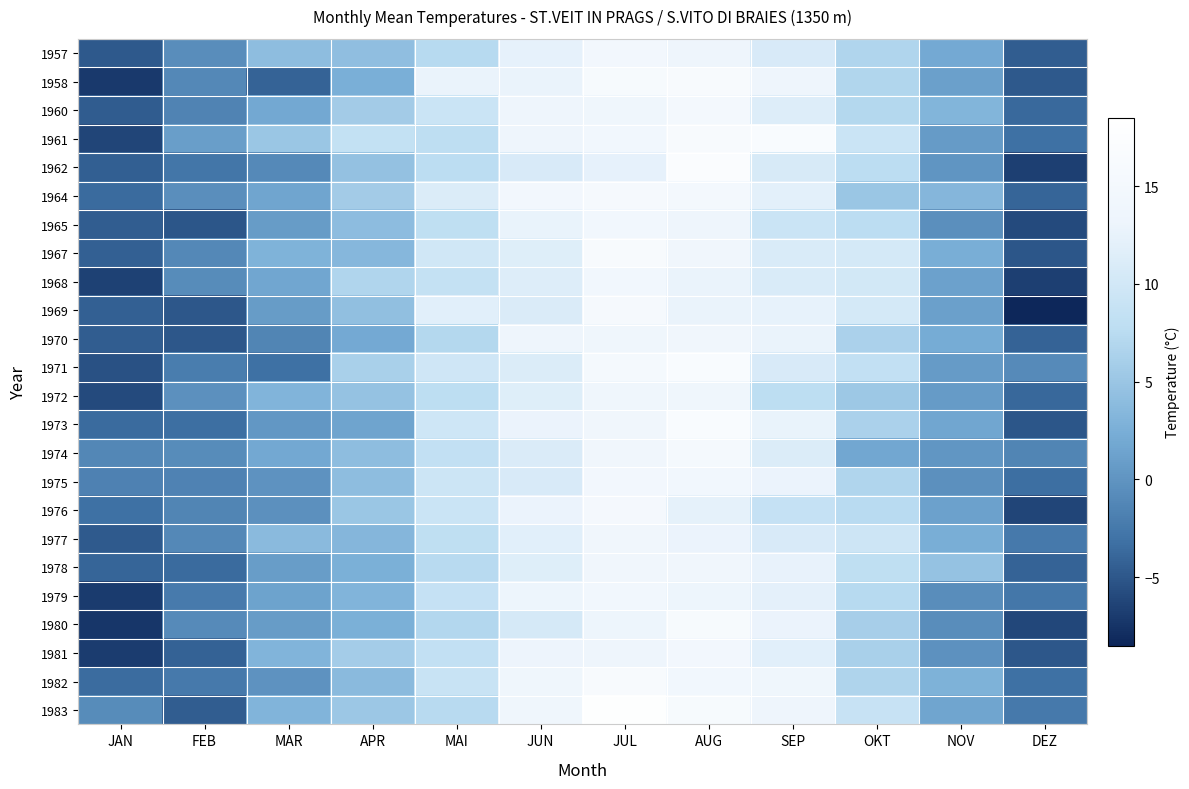

Which series has the largest range (max minus min)?

1969